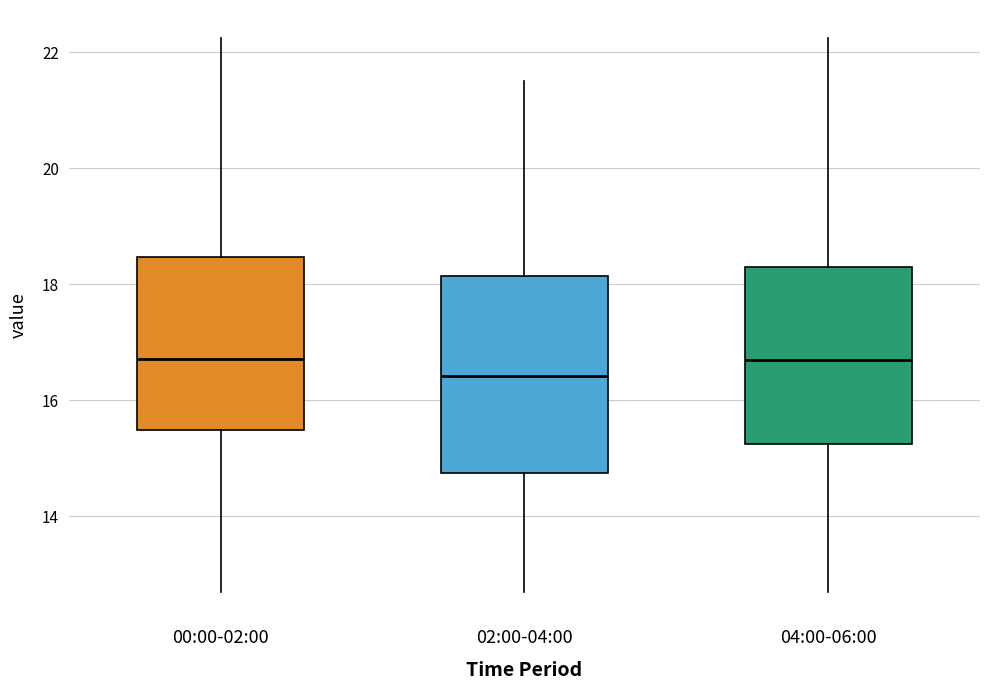

Where is the upper edge of the box for 04:00-06:00 on the y-axis? The values are not printed on the chart, so give them approximately, as read against the axis.

18.4